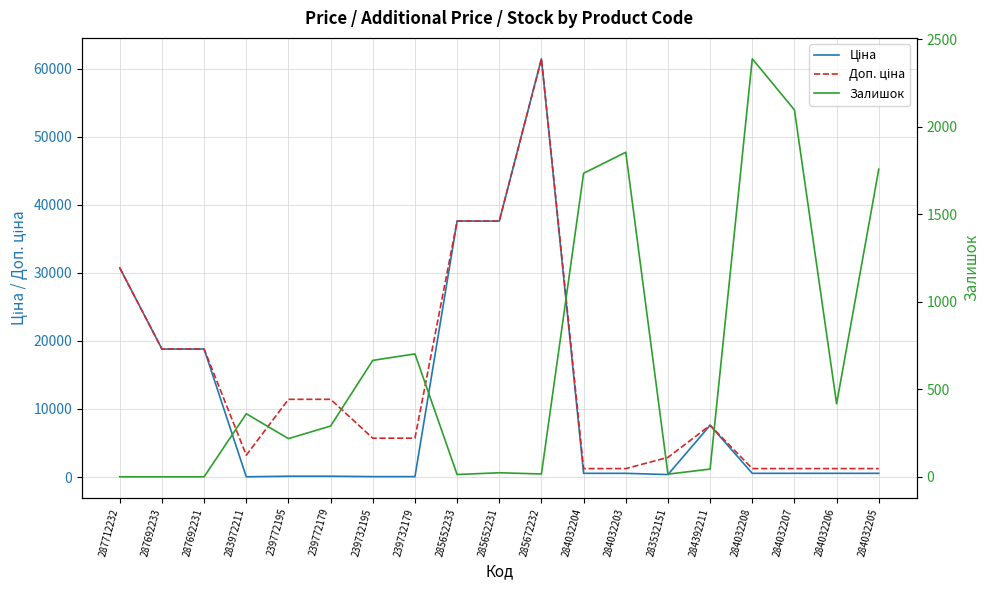

Reading left to right, transcribe all the data shown in this chart.

Ціна: 30717.1	18796.8	18796.8	32.0	114.1	114.1	57.0	57.0	37593.6	37593.6	61434.3	539.0	539.0	359.9	7596.5	539.0	539.0	539.0	539.0
Доп. ціна: 30717.1	18796.8	18796.8	3205.0	11410.0	11410.0	5705.0	5705.0	37593.6	37593.6	61434.3	1235.4	1235.4	2878.8	7596.5	1235.4	1235.4	1235.4	1235.4
Залишок: 0.0	0.0	0.0	360.0	218.0	290.0	665.0	702.0	13.0	23.0	16.0	1734.0	1854.0	15.0	44.0	2388.0	2096.0	417.0	1757.0